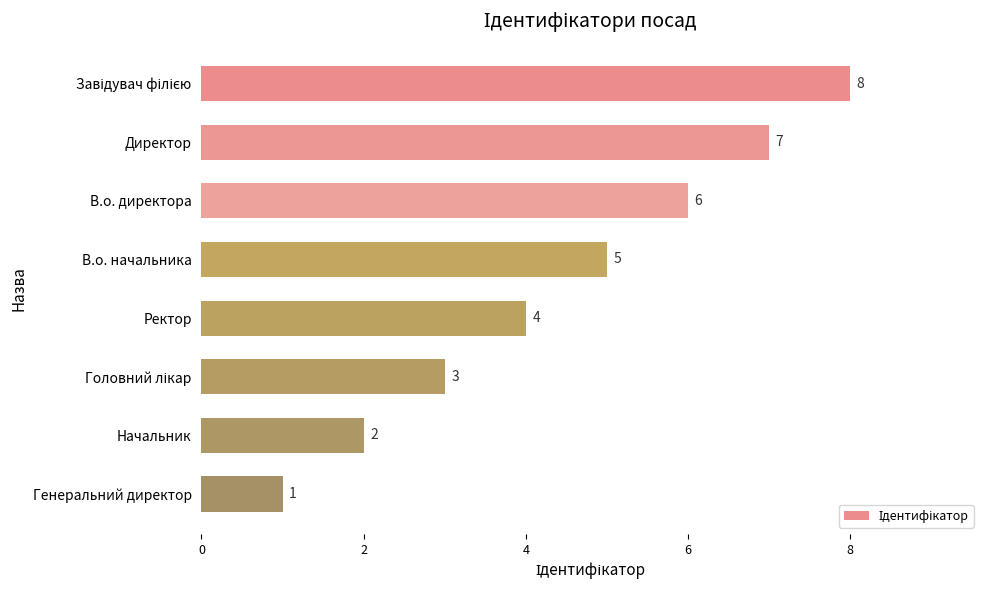

Reading top to bottom, what are all the values shown in this chart?

8	7	6	5	4	3	2	1